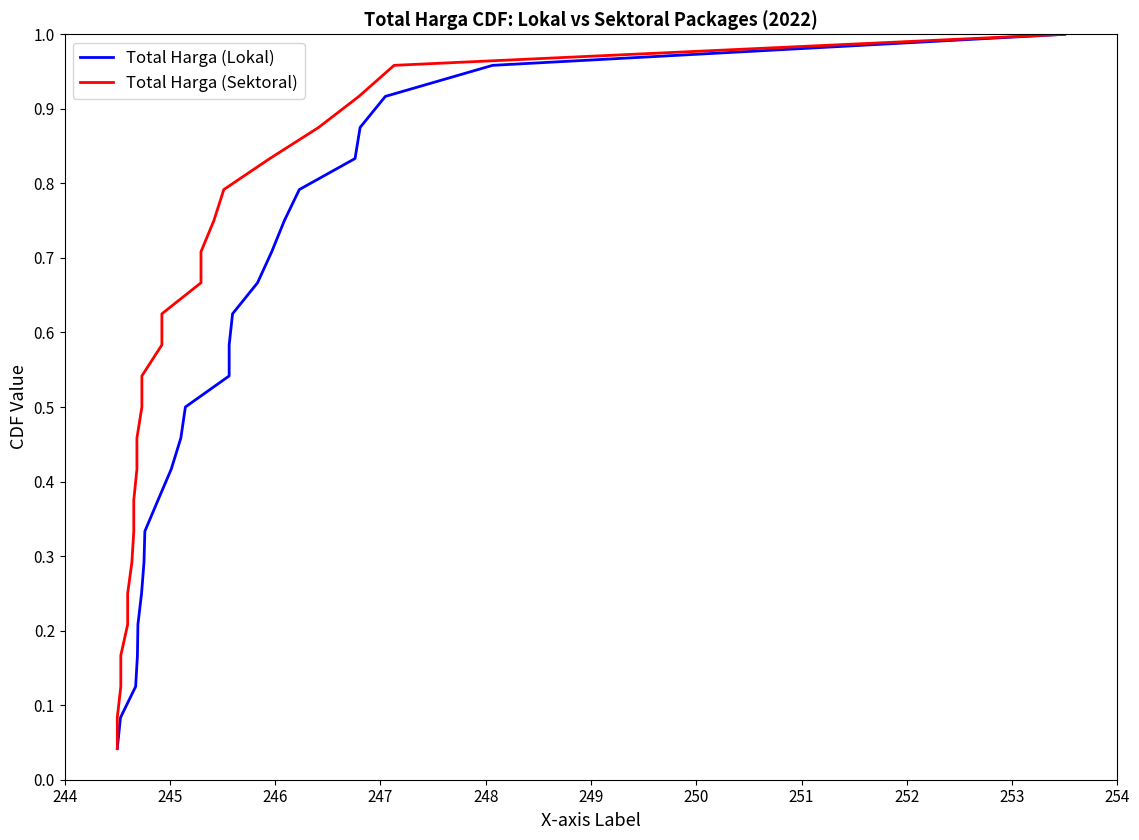

Is this an area chart (filled region under the line)?

No